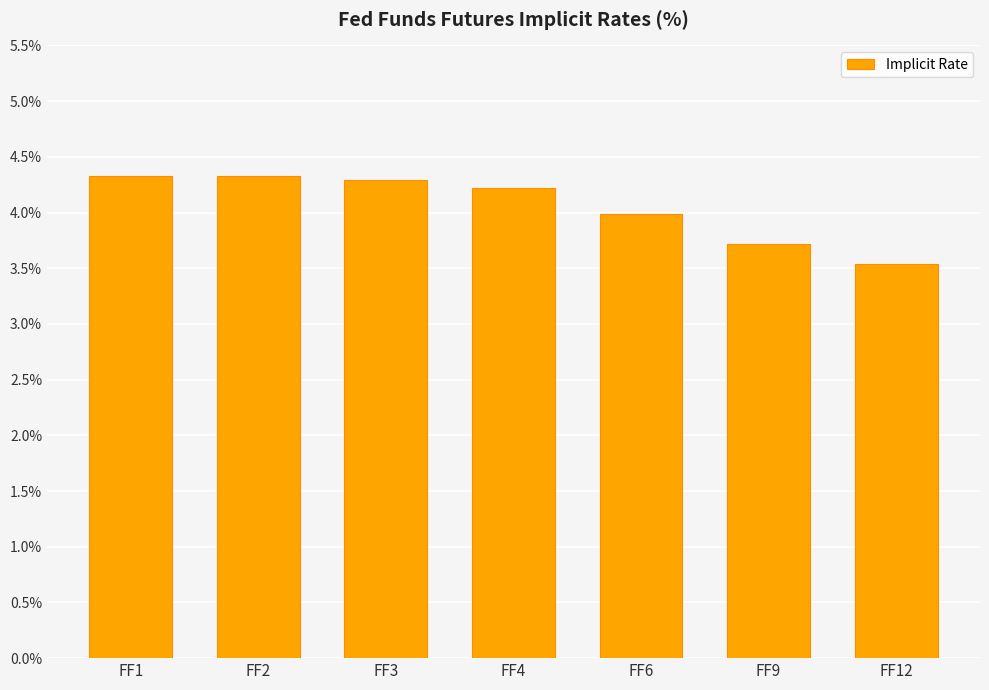

Reading left to right, extract all data points from this chart.

4.3	4.3	4.3	4.2	4.0	3.7	3.5